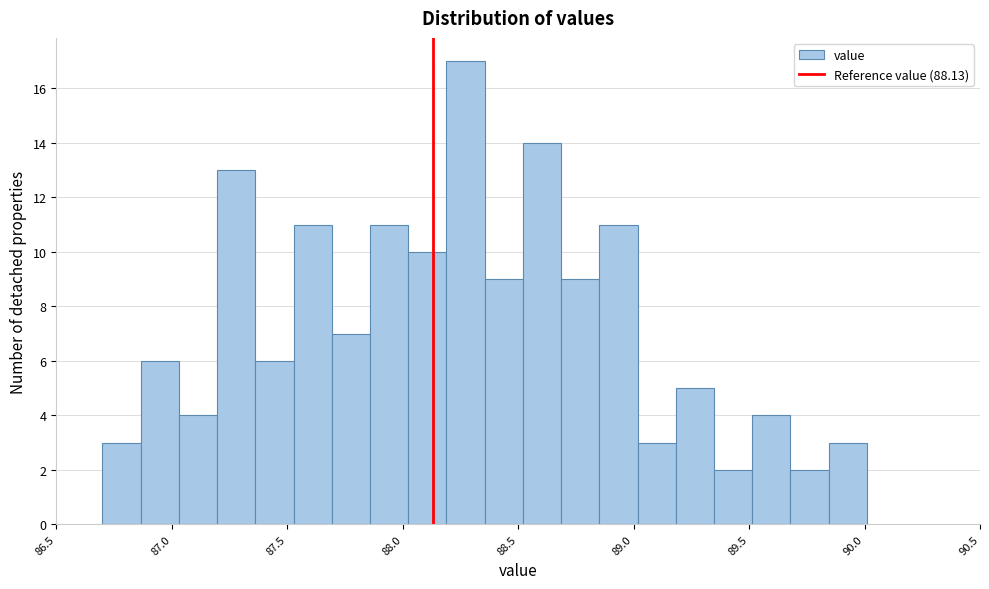

Around what value on the x-axis is the tallest bar? Give the approximate position of its centre, as read against the axis.

88.25